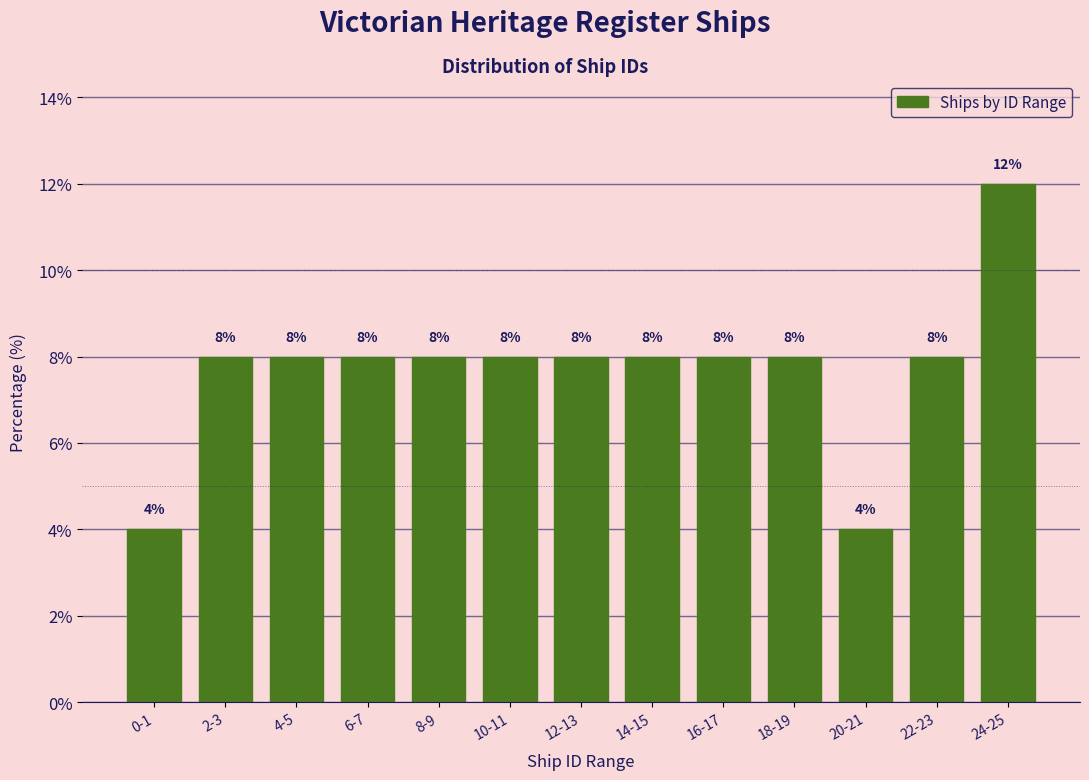

Reading right to left, what are all the values shown in this chart?

12	8	4	8	8	8	8	8	8	8	8	8	4